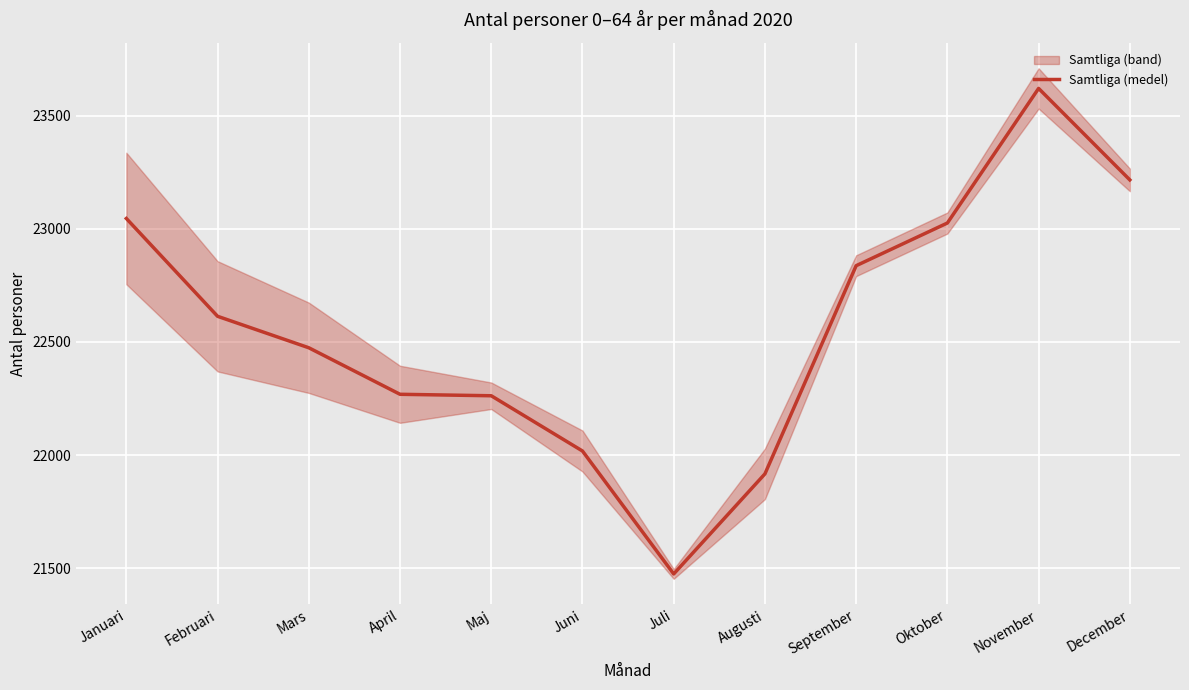

What is the greatest value displayed?

23620.0